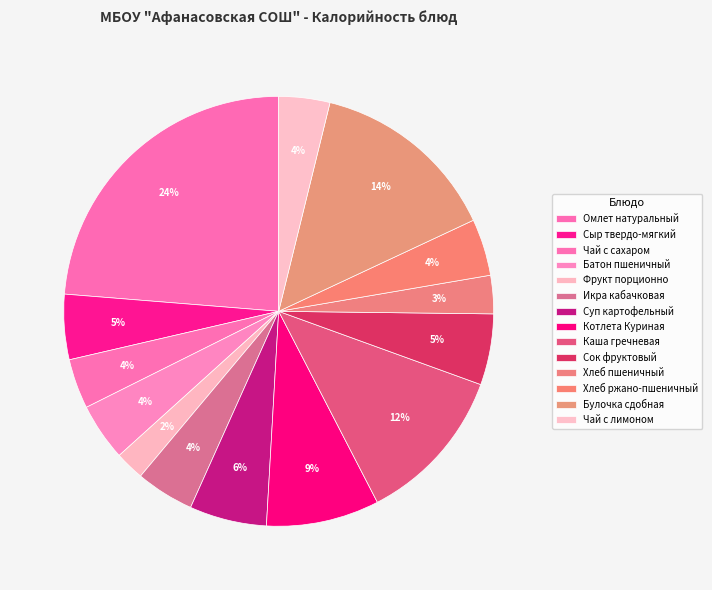

Combined, what portion of the pie is Чай с лимоном and Сыр твердо-мягкий?

8.7%